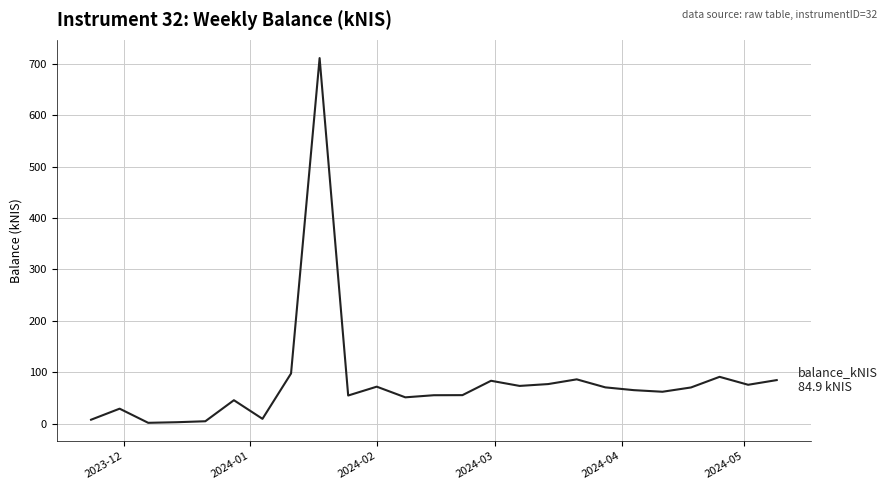

What is the maximum value shown in the chart?

710.7